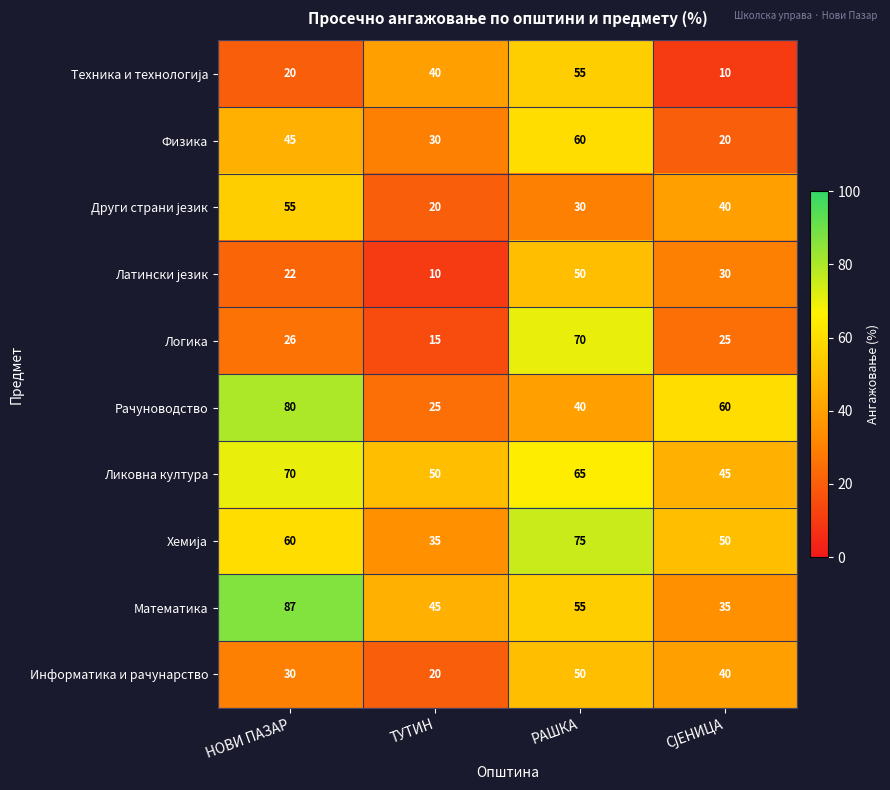

At how many categories does at least one series exceed 71?

2